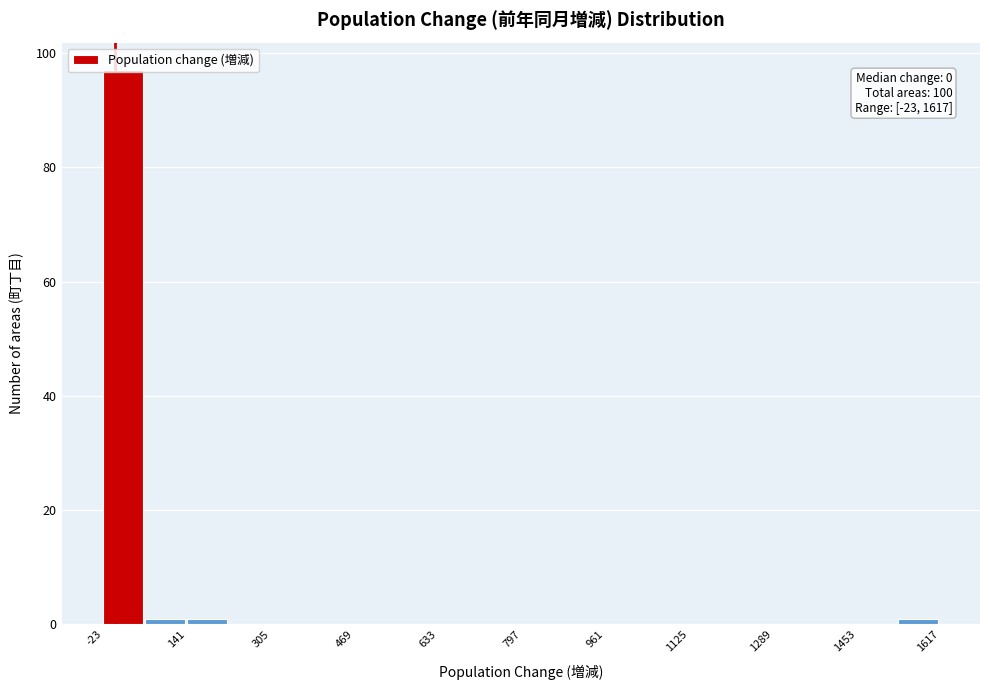

Which range on the x-axis has the tallest bar?

-20 to 60